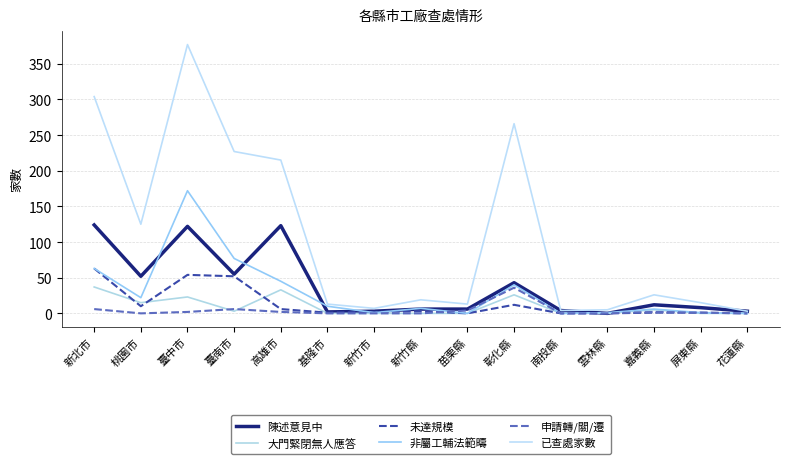

What is the difference between the 非屬工輔法範疇 values at 臺南市 and 臺中市?

95